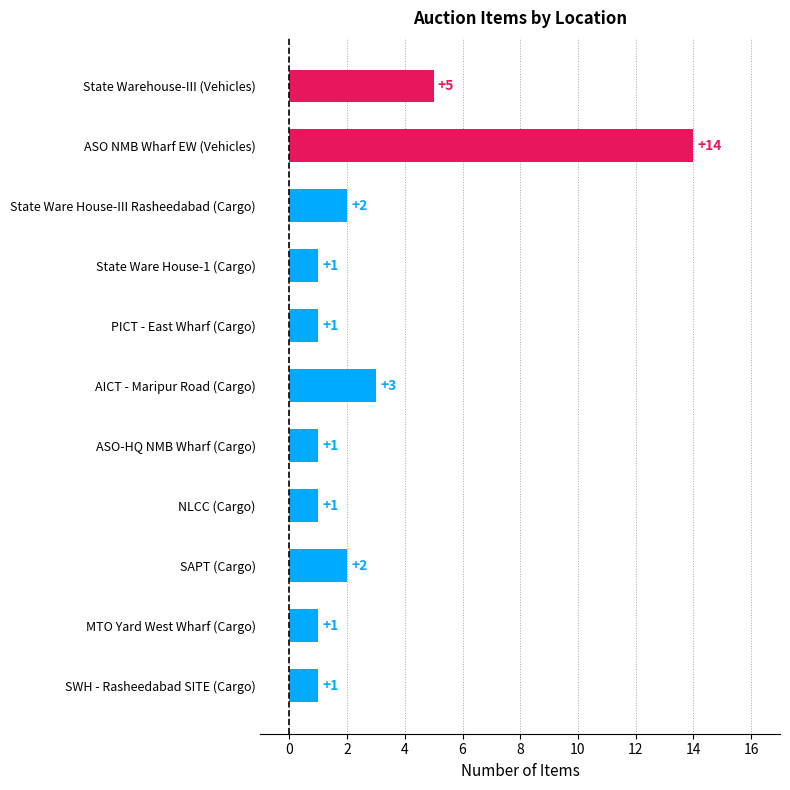

Reading bottom to top, list all the values displayed in this chart.

1	1	2	1	1	3	1	1	2	14	5